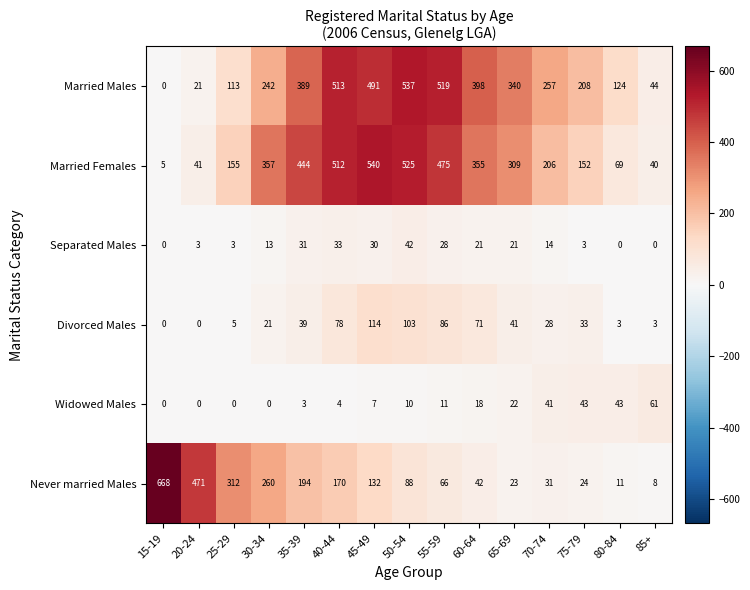

Which category has the highest value in the Separated Males series?

50-54